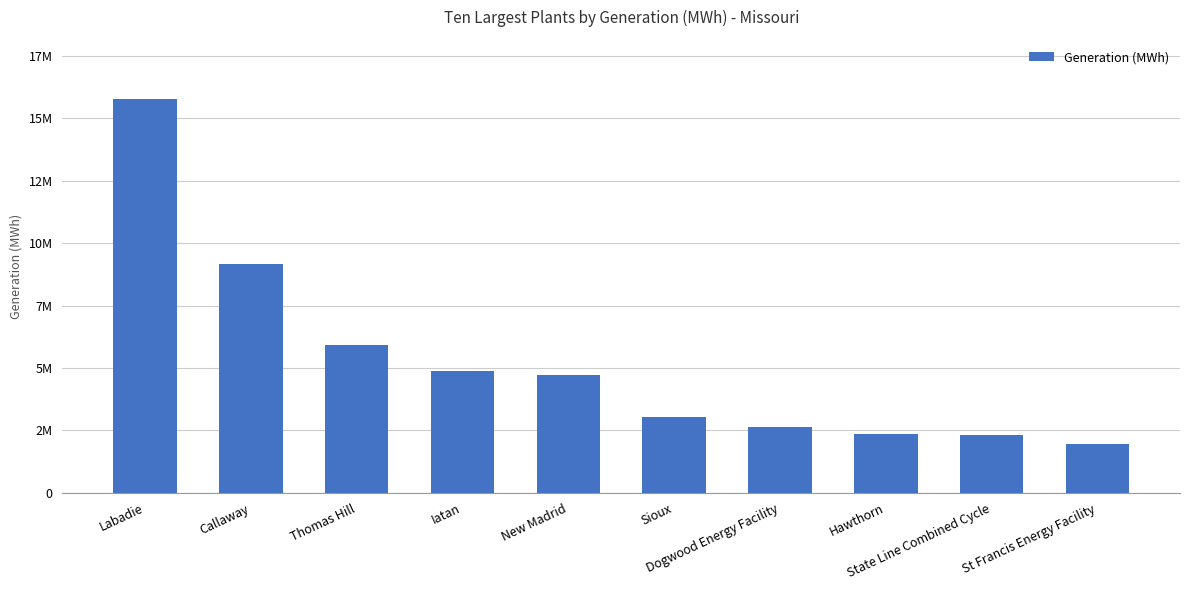

Reading left to right, extract all data points from this chart.

Labadie=15782494	Callaway=9179744	Thomas Hill=5937643	Iatan=4861890	New Madrid=4710704	Sioux=3050511	Dogwood Energy Facility=2636102	Hawthorn=2359506	State Line Combined Cycle=2305687	St Francis Energy Facility=1968210